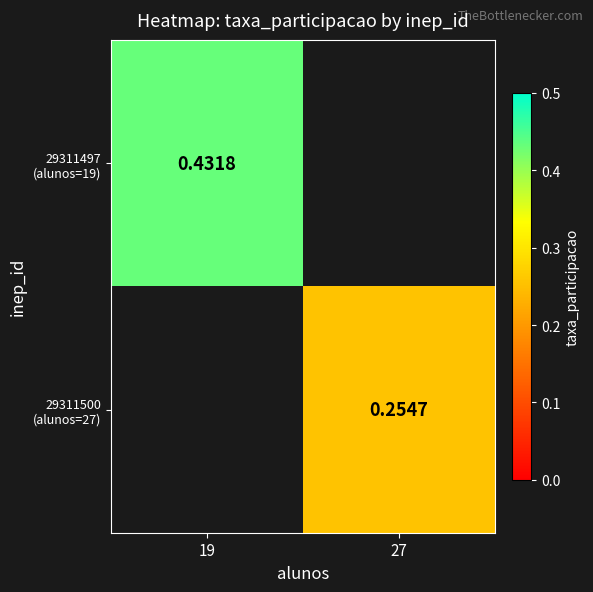

The value of 29311500 (alunos=27) at 27 is 0.3. True or false?

True